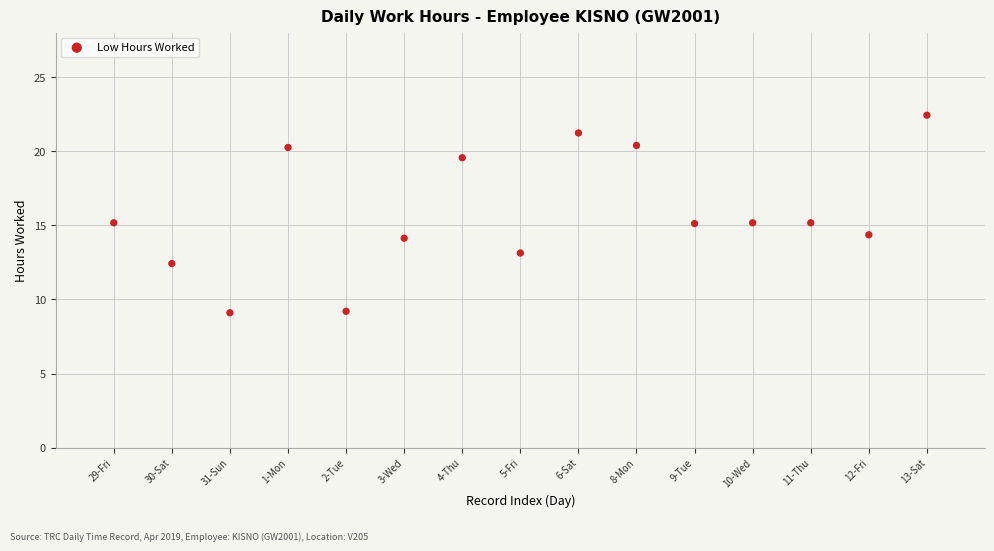

What is the range of Y values (max minus min)?

13.3